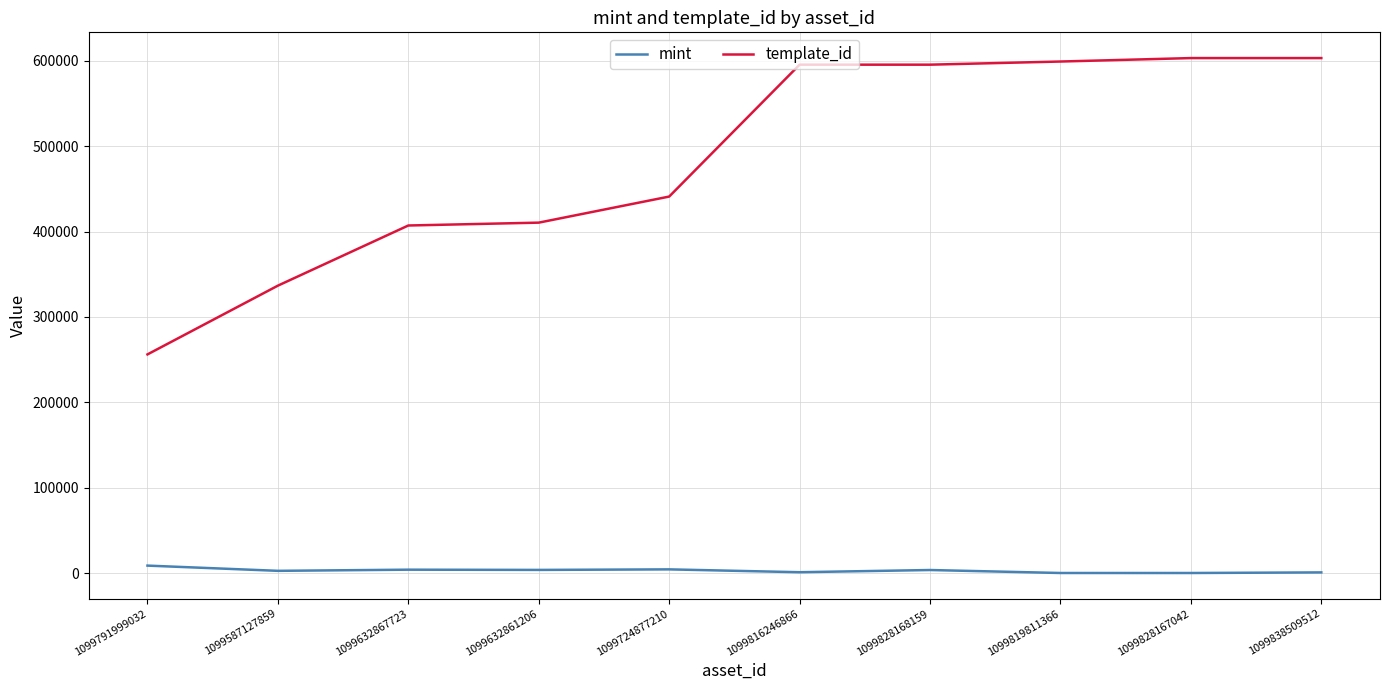

What is the difference between the highest and lowest values at 1099587127859?

333728